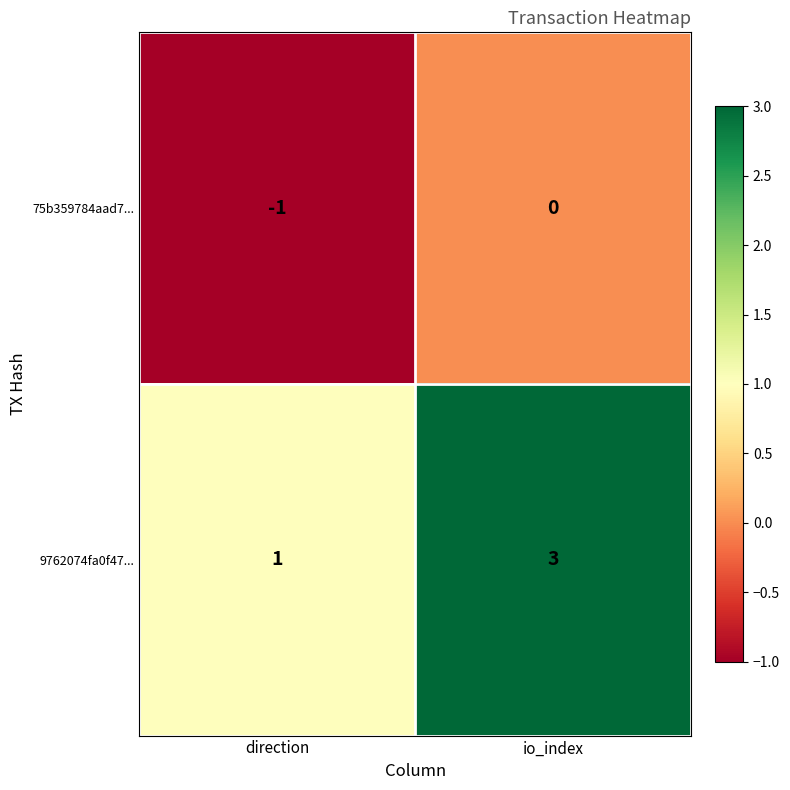

Which series has the largest range (max minus min)?

9762074fa0f47...